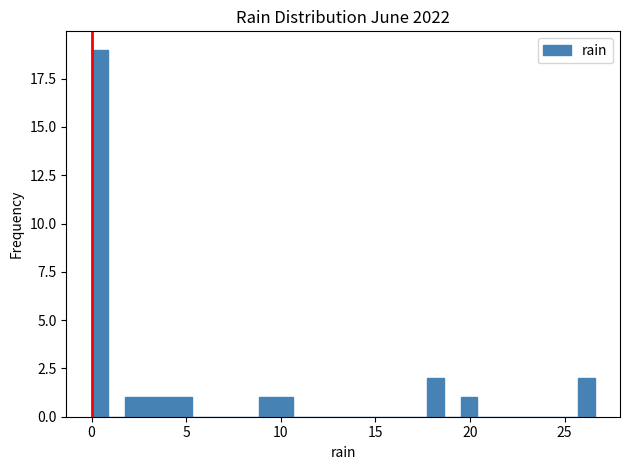

Around what value on the x-axis is the tallest bar? Give the approximate position of its centre, as read against the axis.

0.5